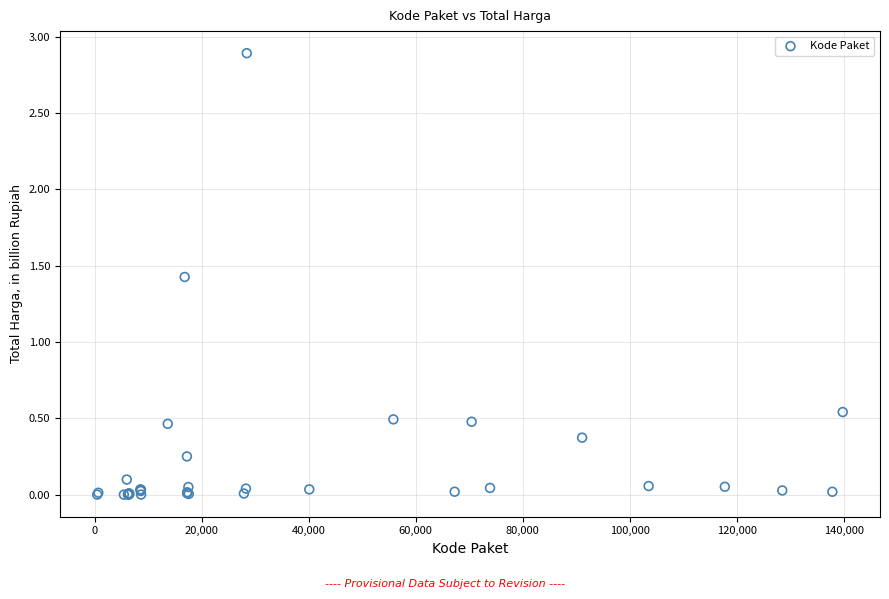

What Y value in the scatter plot is closest to 1?

1.4